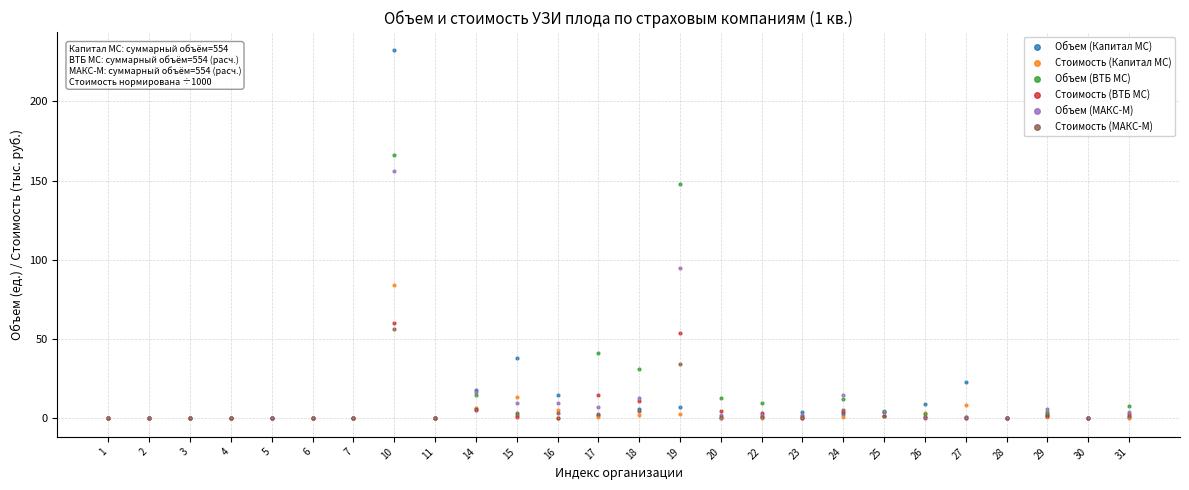

What are all the series names shown in the legend?

Объем (Капитал МС), Стоимость (Капитал МС), Объем (ВТБ МС), Стоимость (ВТБ МС), Объем (МАКС-М), Стоимость (МАКС-М)